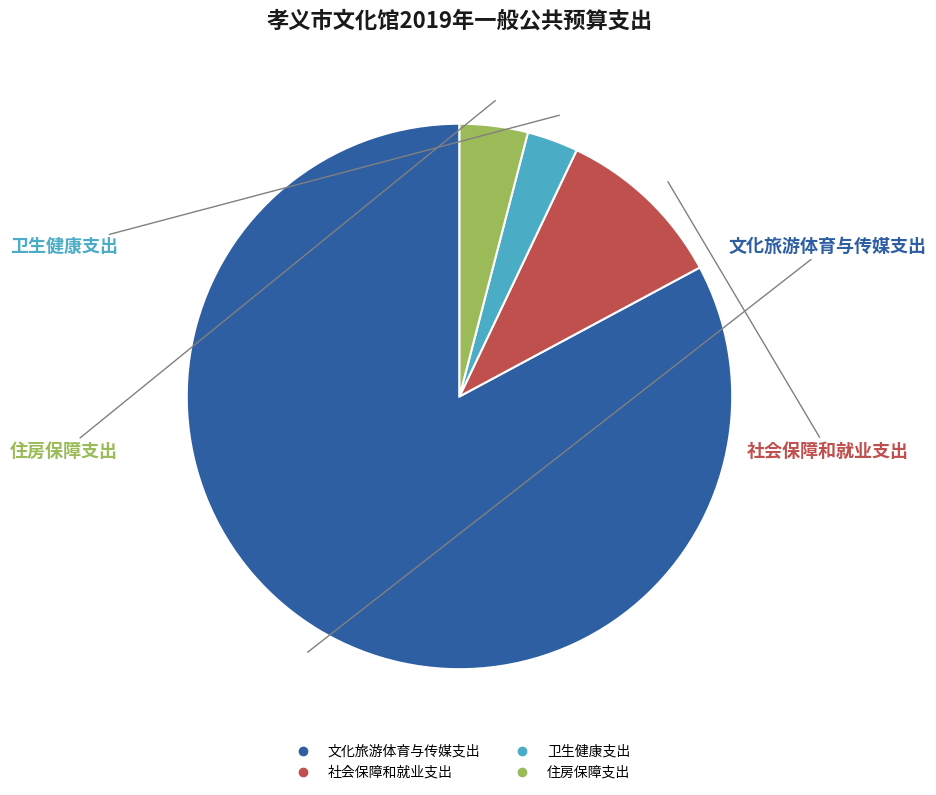

How many slices are in this pie chart?

4